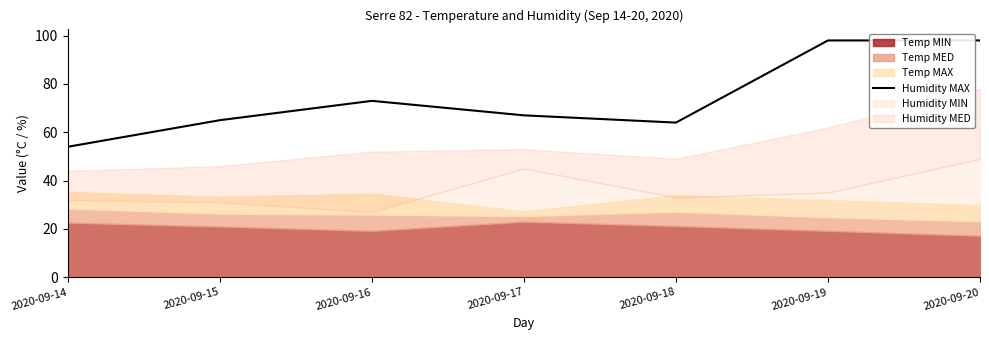

Where is Humidity MAX nearest to the value 76?

2020-09-16